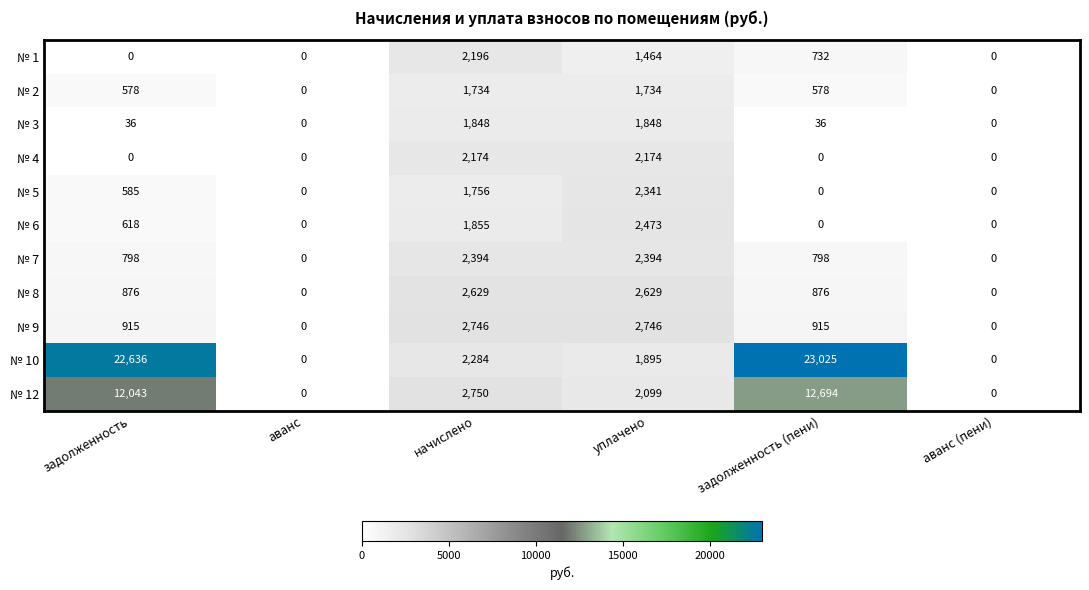

Is the value of № 5 at уплачено greater than the value of № 9 at аванс?

Yes